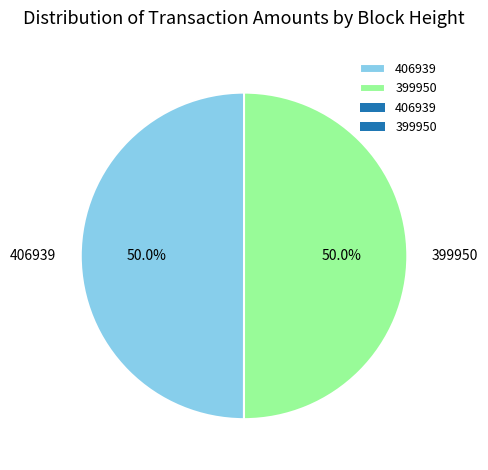

Combined, do 399950 and 406939 account for over 50%?

Yes